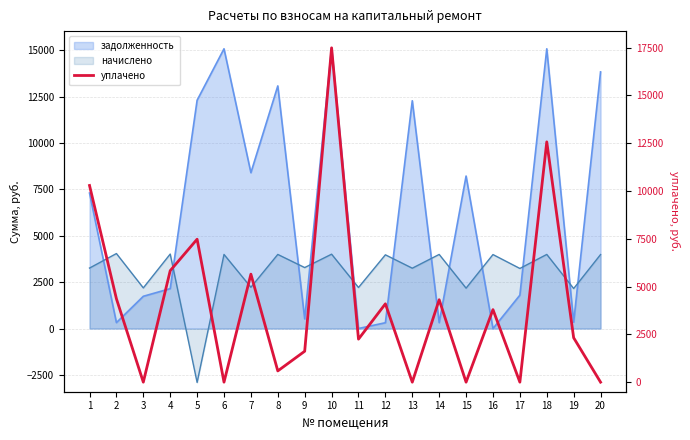

How many data points does each series have?

20